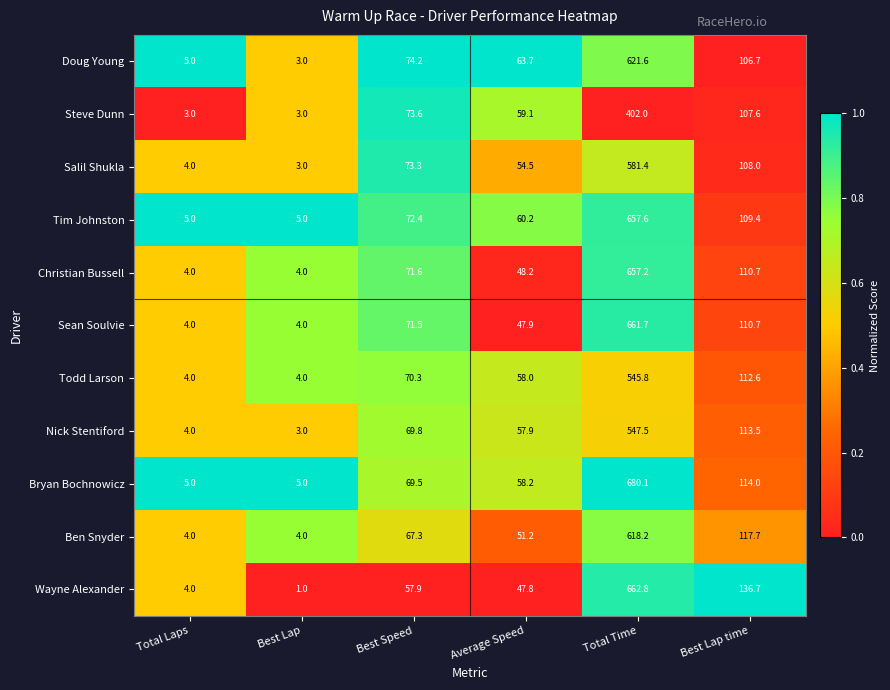

Which series has the largest total across all categories?

Bryan Bochnowicz